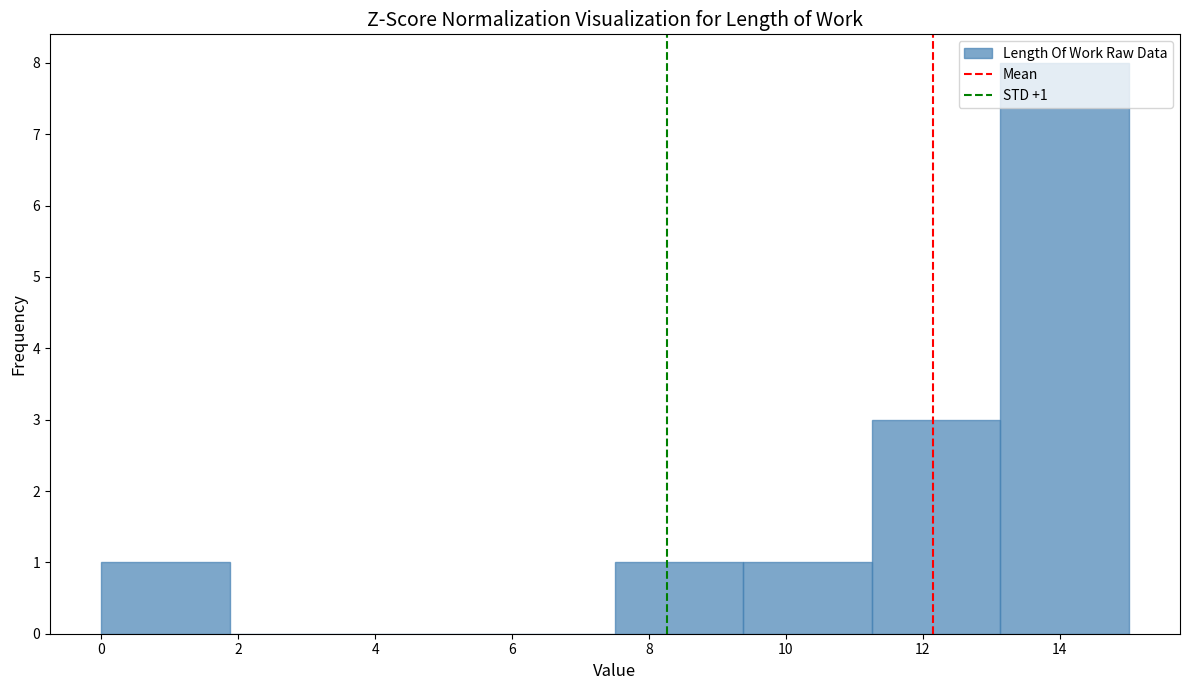

Over which range of the x-axis is the bar tallest?

13.2 to 15.0